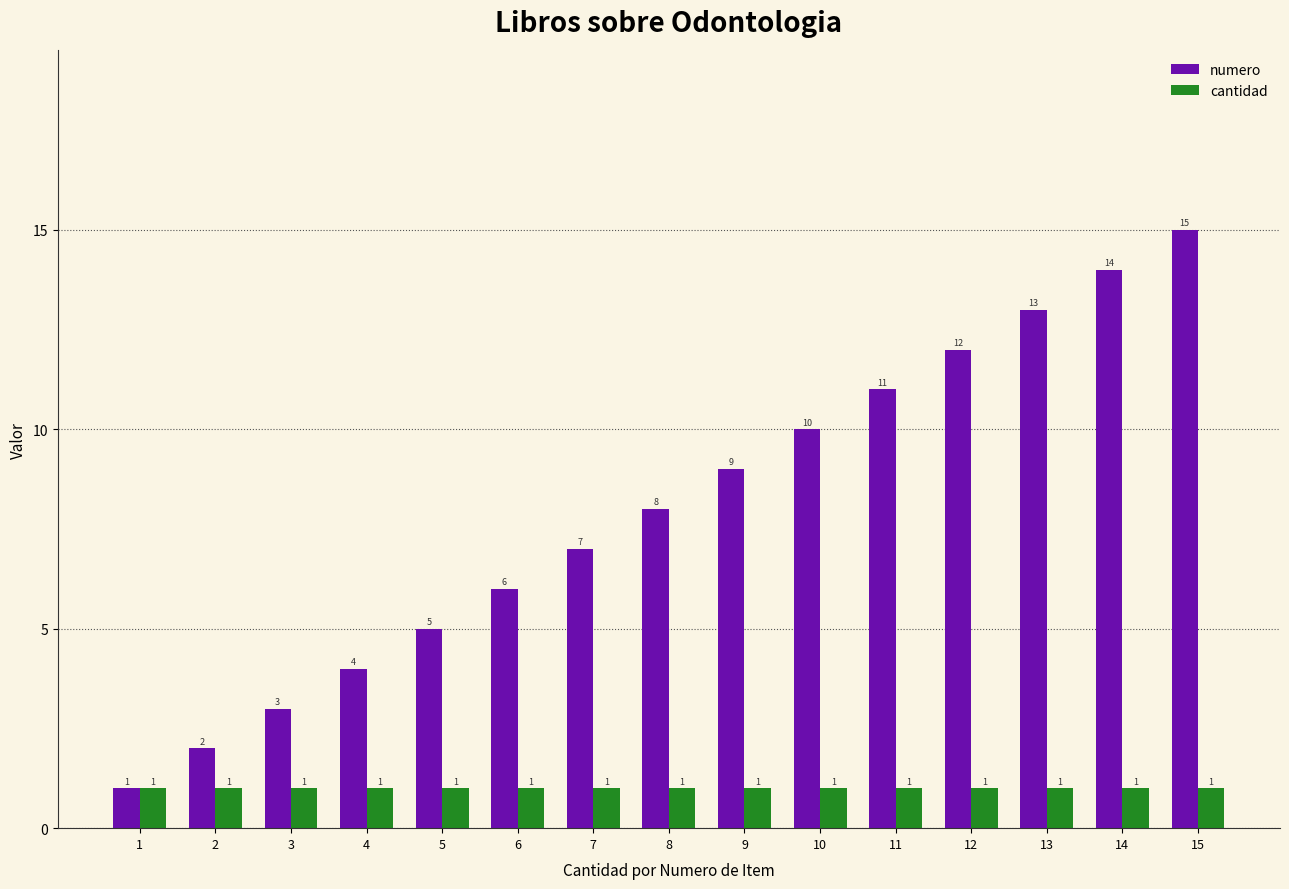

What is the greatest value displayed?

15